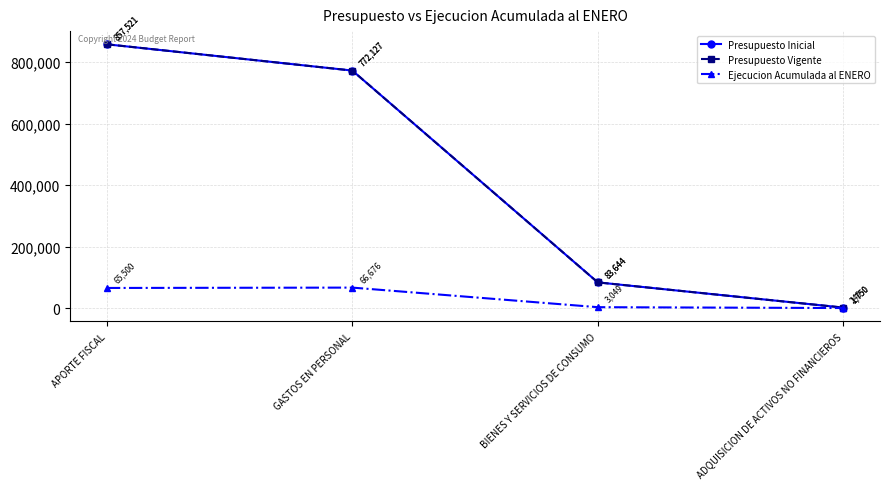

Is this an area chart (filled region under the line)?

No